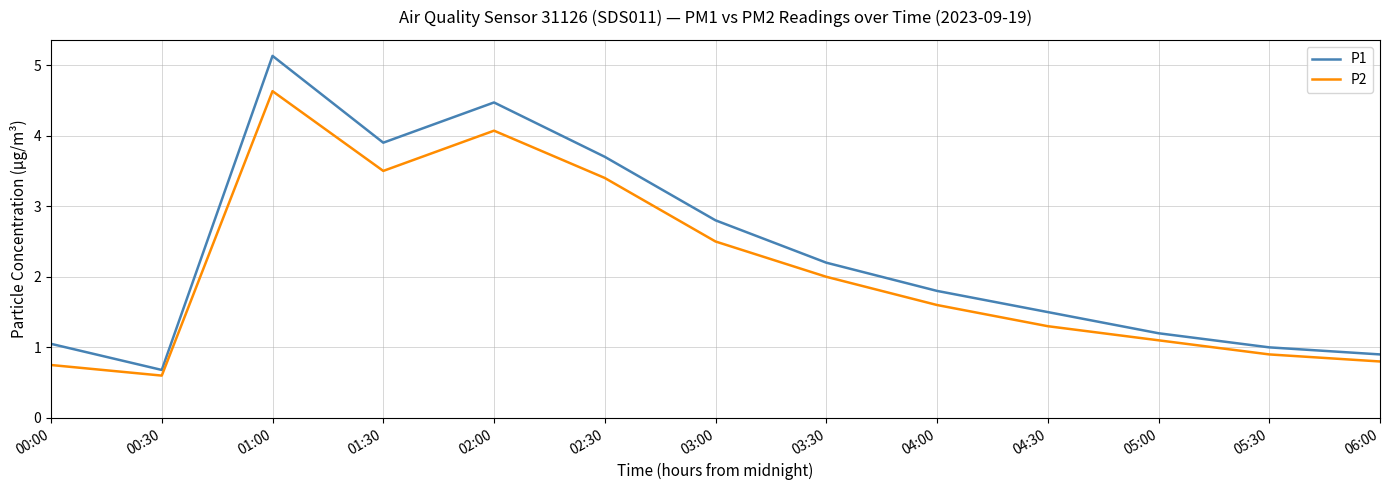

Count the number of data series in this chart.

2